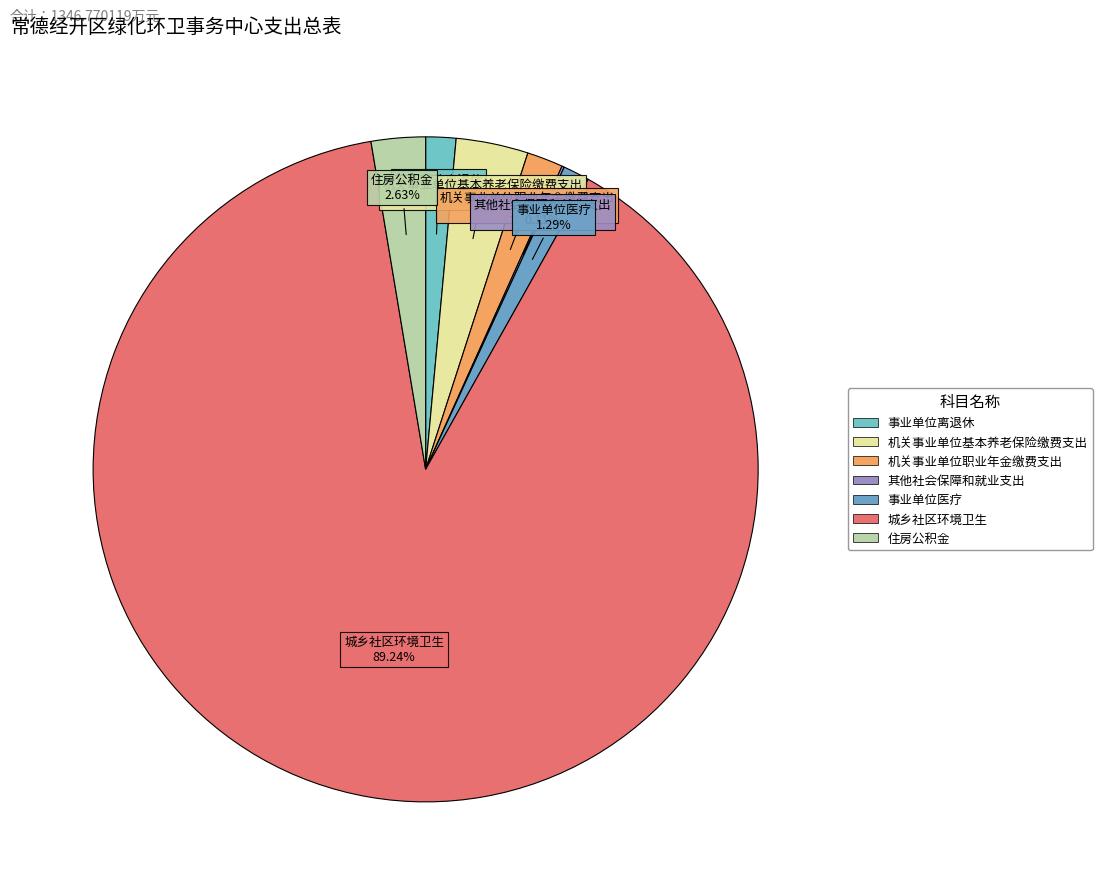

Which slice is the largest?

城乡社区环境卫生